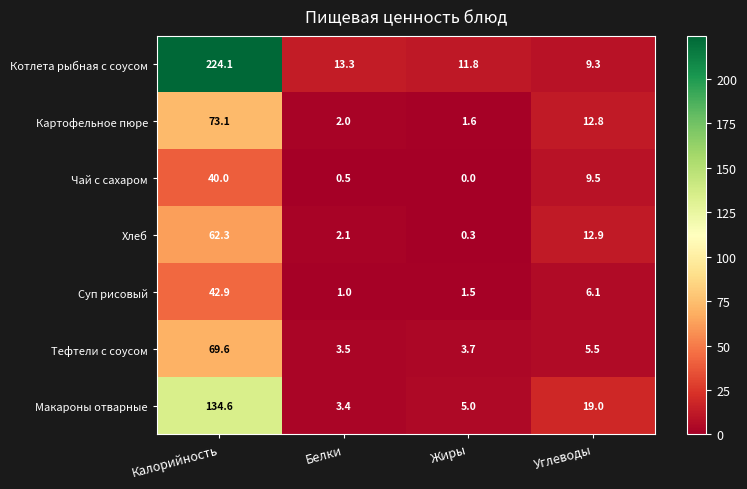

What is the difference between the maximum and second lowest values in the Чай с сахаром series?

39.5